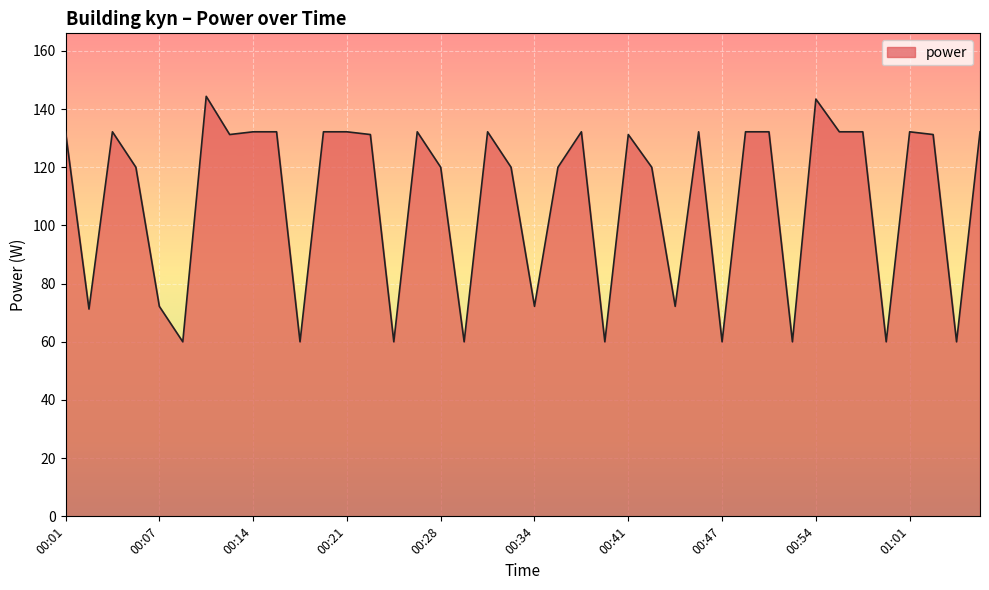

What is the greatest value displayed?

144.4